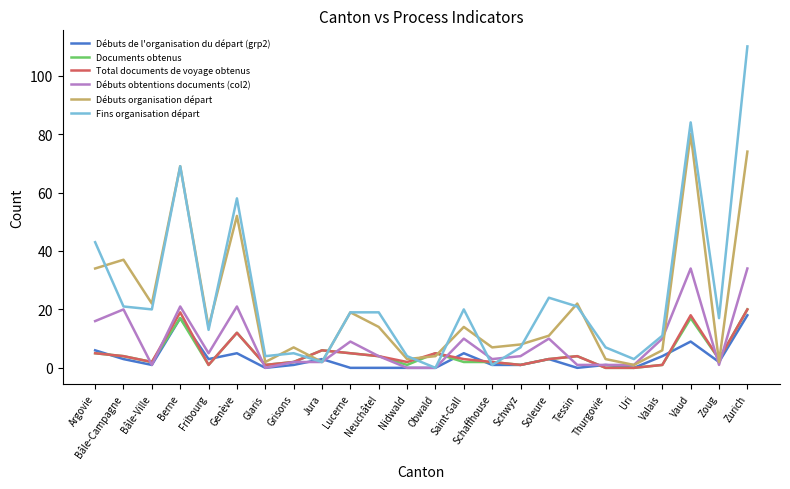

Reading left to right, extract all data points from this chart.

Débuts de l'organisation du départ (grp2): Argovie=6	Bâle-Campagne=3	Bâle-Ville=1	Berne=17	Fribourg=3	Genève=5	Glaris=0	Grisons=1	Jura=3	Lucerne=0	Neuchâtel=0	Nidwald=0	Obwald=0	Saint-Gall=5	Schaffhouse=1	Schwyz=1	Soleure=3	Tessin=0	Thurgovie=1	Uri=0	Valais=4	Vaud=9	Zoug=2	Zurich=18
Documents obtenus: Argovie=5	Bâle-Campagne=4	Bâle-Ville=2	Berne=17	Fribourg=1	Genève=12	Glaris=1	Grisons=2	Jura=6	Lucerne=5	Neuchâtel=4	Nidwald=1	Obwald=5	Saint-Gall=2	Schaffhouse=2	Schwyz=1	Soleure=3	Tessin=4	Thurgovie=0	Uri=0	Valais=1	Vaud=17	Zoug=3	Zurich=20
Total documents de voyage obtenus: Argovie=5	Bâle-Campagne=4	Bâle-Ville=2	Berne=19	Fribourg=1	Genève=12	Glaris=1	Grisons=2	Jura=6	Lucerne=5	Neuchâtel=4	Nidwald=2	Obwald=5	Saint-Gall=3	Schaffhouse=2	Schwyz=1	Soleure=3	Tessin=4	Thurgovie=0	Uri=0	Valais=1	Vaud=18	Zoug=3	Zurich=20
Débuts obtentions documents (col2): Argovie=16	Bâle-Campagne=20	Bâle-Ville=1	Berne=21	Fribourg=5	Genève=21	Glaris=0	Grisons=2	Jura=2	Lucerne=9	Neuchâtel=4	Nidwald=0	Obwald=0	Saint-Gall=10	Schaffhouse=3	Schwyz=4	Soleure=10	Tessin=1	Thurgovie=1	Uri=1	Valais=10	Vaud=34	Zoug=1	Zurich=34
Débuts organisation départ: Argovie=34	Bâle-Campagne=37	Bâle-Ville=22	Berne=69	Fribourg=14	Genève=52	Glaris=2	Grisons=7	Jura=2	Lucerne=19	Neuchâtel=14	Nidwald=3	Obwald=4	Saint-Gall=14	Schaffhouse=7	Schwyz=8	Soleure=11	Tessin=22	Thurgovie=3	Uri=1	Valais=6	Vaud=80	Zoug=2	Zurich=74
Fins organisation départ: Argovie=43	Bâle-Campagne=21	Bâle-Ville=20	Berne=69	Fribourg=13	Genève=58	Glaris=4	Grisons=5	Jura=2	Lucerne=19	Neuchâtel=19	Nidwald=4	Obwald=0	Saint-Gall=20	Schaffhouse=1	Schwyz=7	Soleure=24	Tessin=21	Thurgovie=7	Uri=3	Valais=11	Vaud=84	Zoug=17	Zurich=110